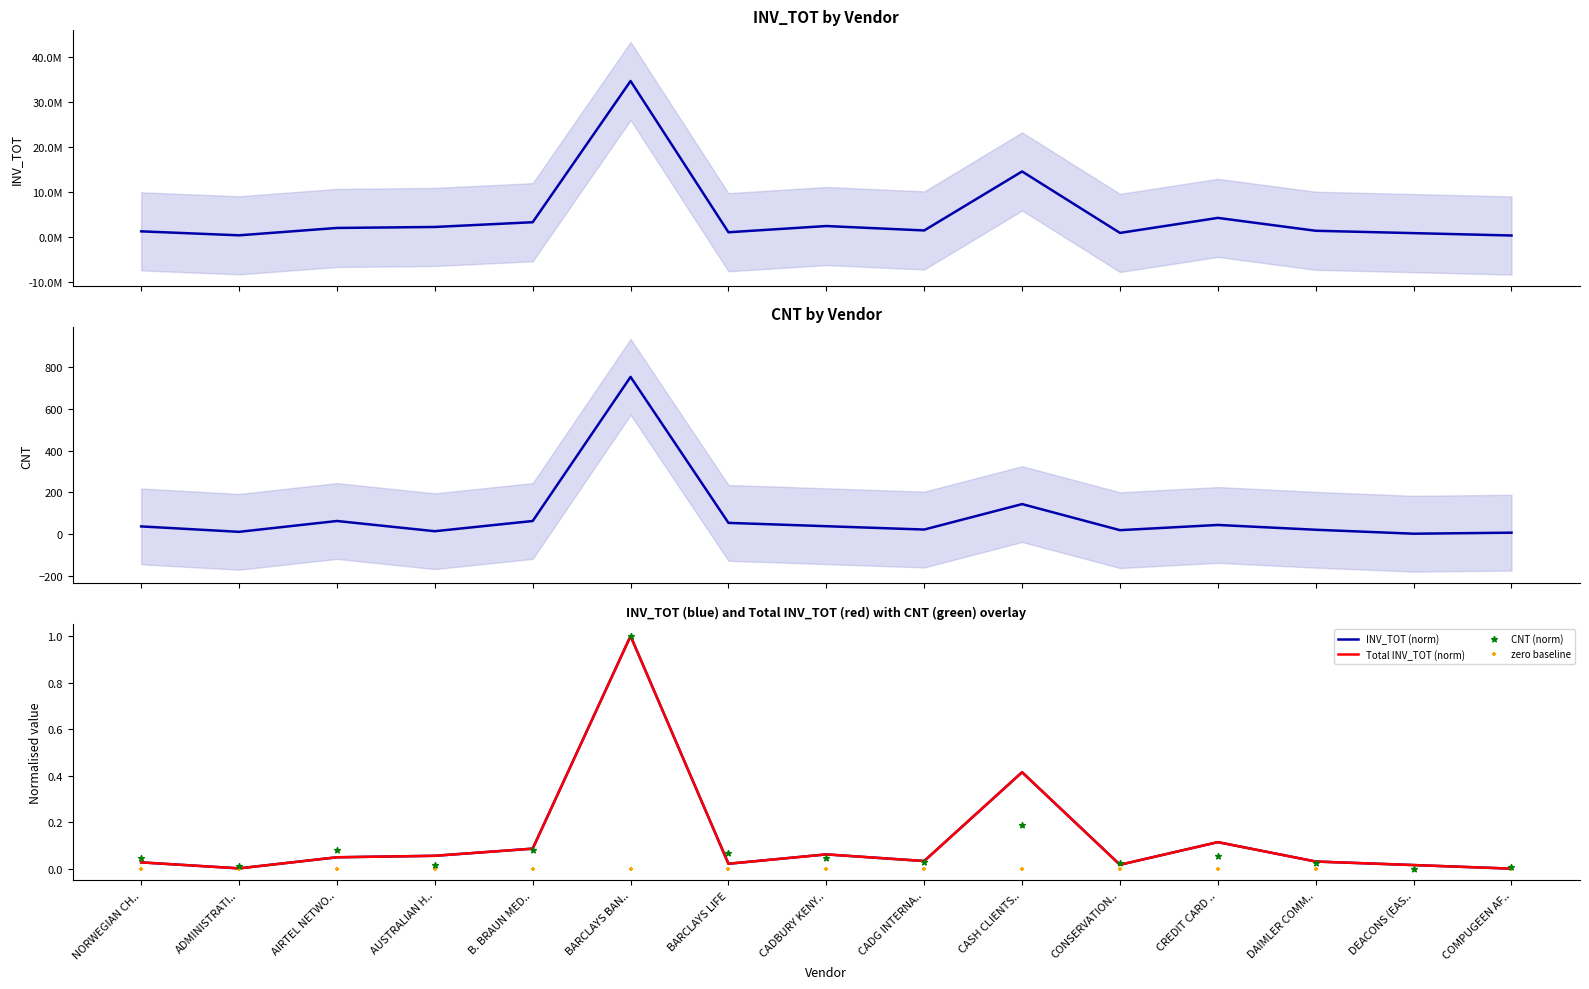

At which category is the sum across all series the highest?

BARCLAYS BAN..